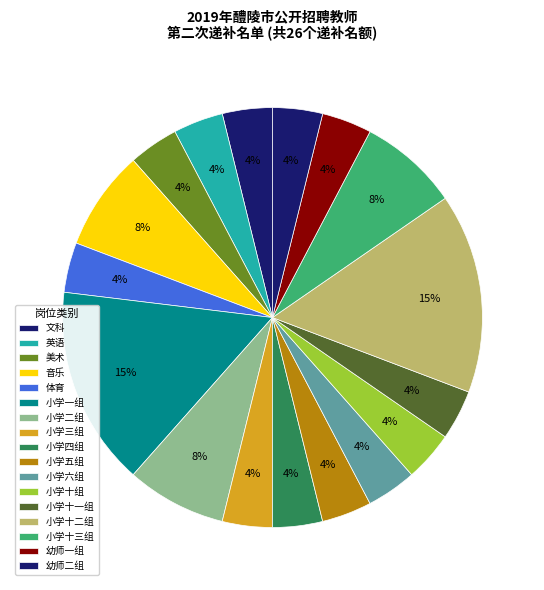

Which category has the smallest portion of the pie?

文科